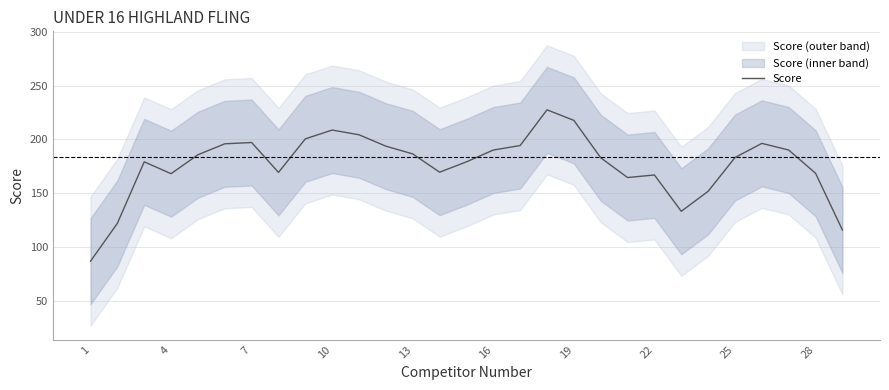

What is the lowest value of the Score series?

86.6